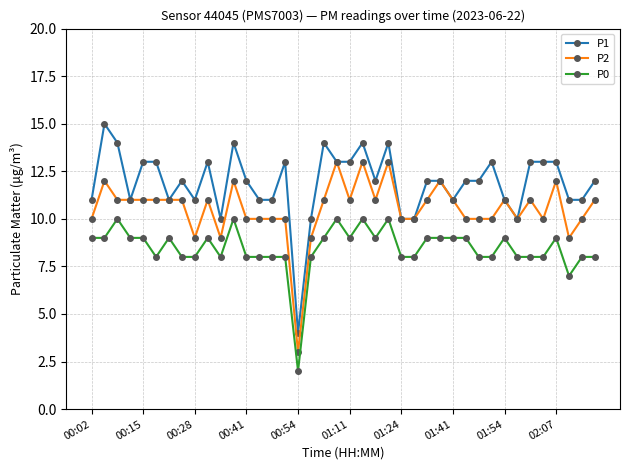

Which series has the widest spread of values?

P1